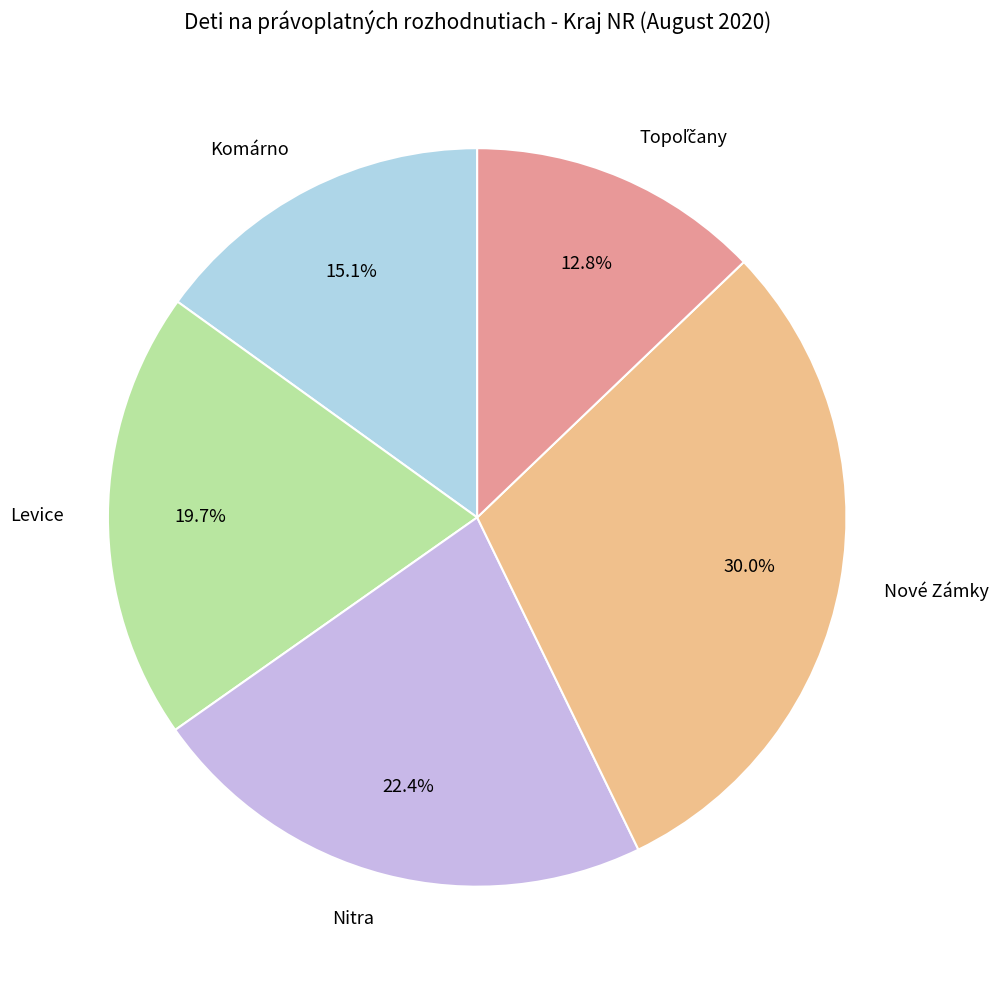

Between Komárno and Levice, which is larger?

Levice